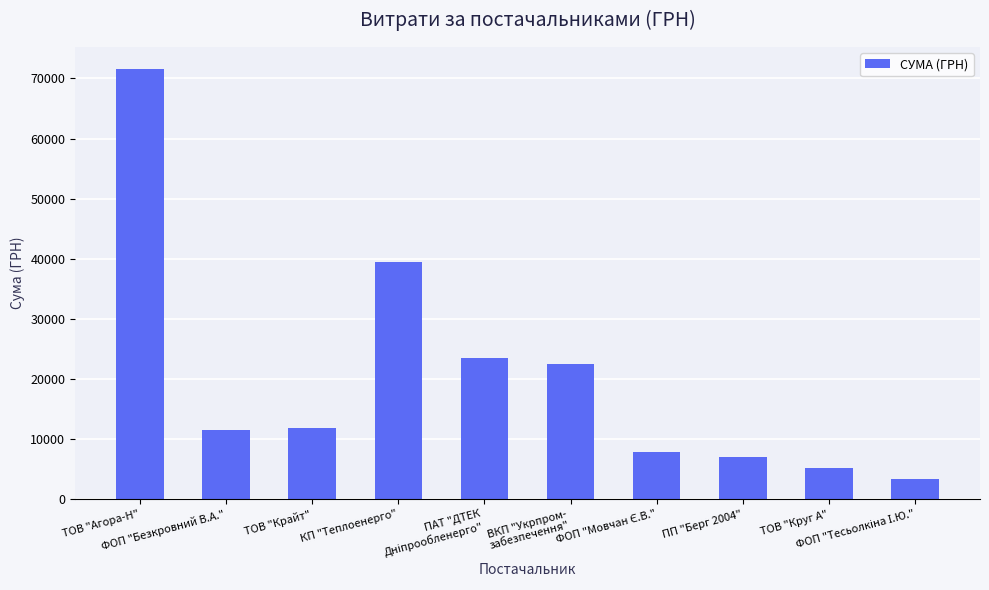

Is it true that the value at ТОВ "Крайт" is 11887.2?

True